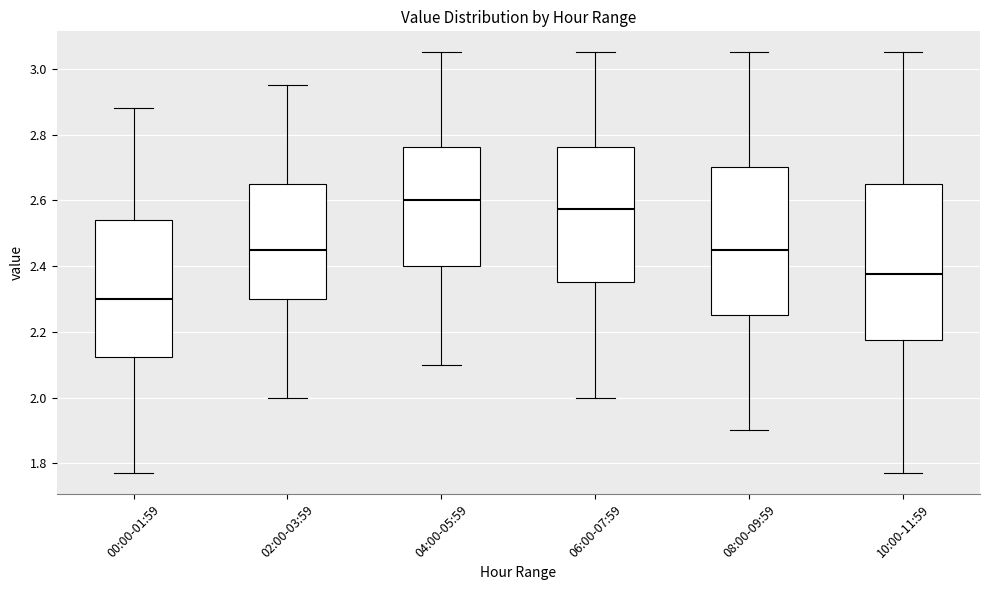

Which box's median line is the highest?

04:00-05:59